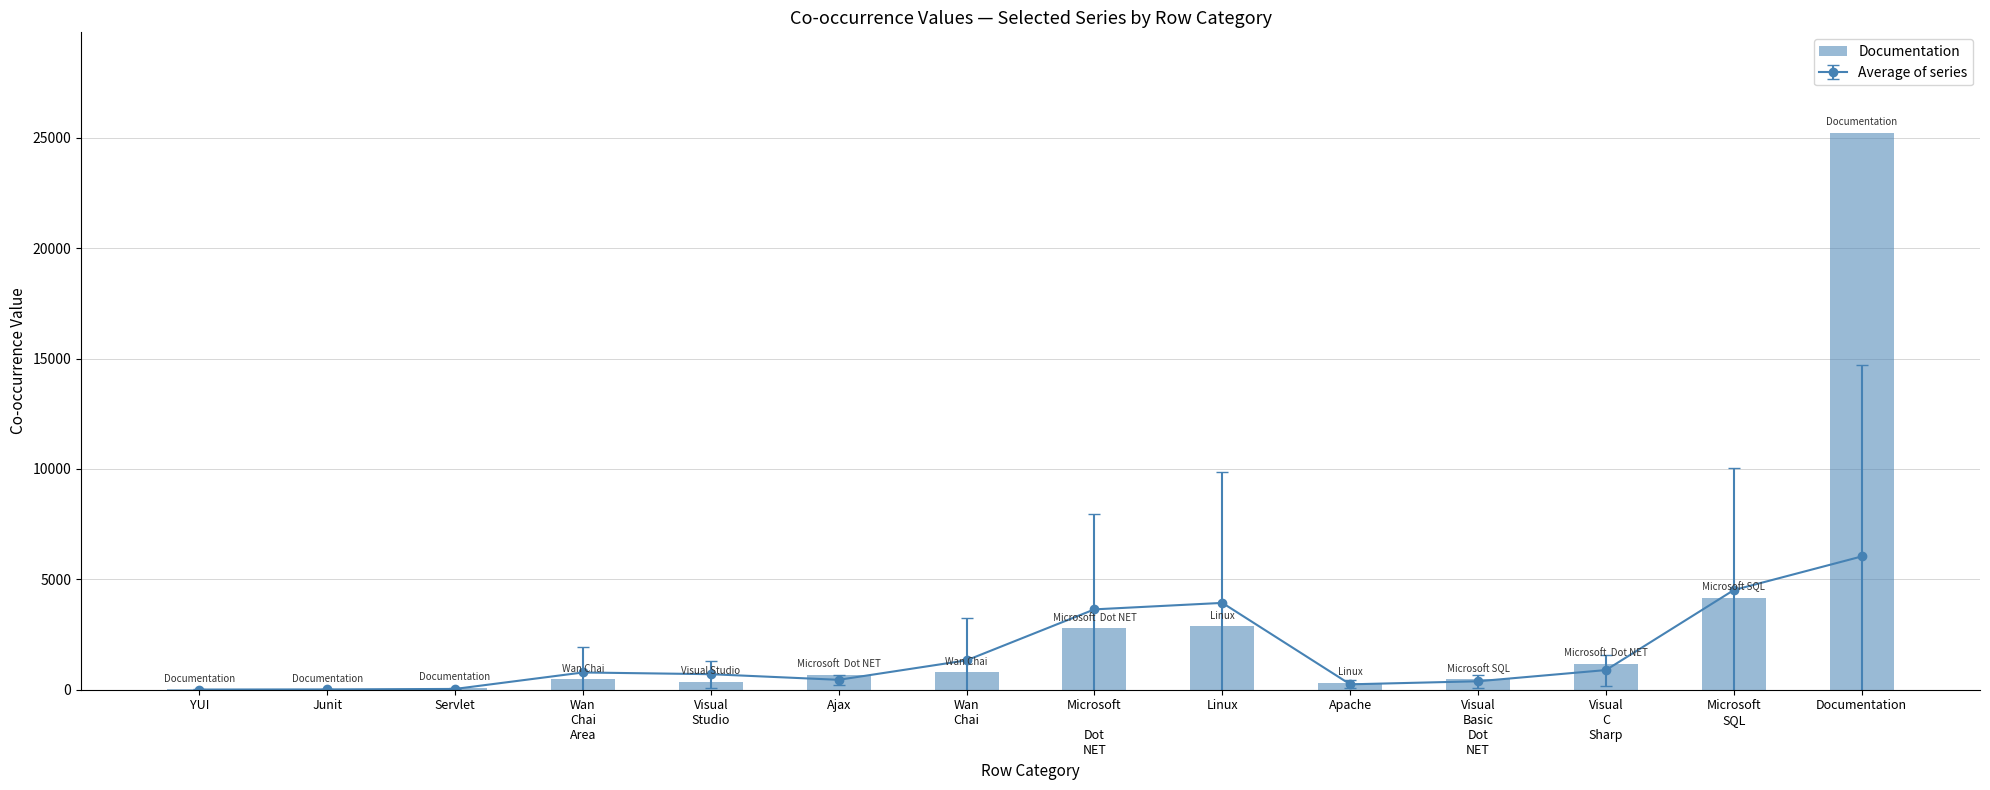

Which has a higher value, Microsoft

Dot
NET or Servlet?

Microsoft

Dot
NET